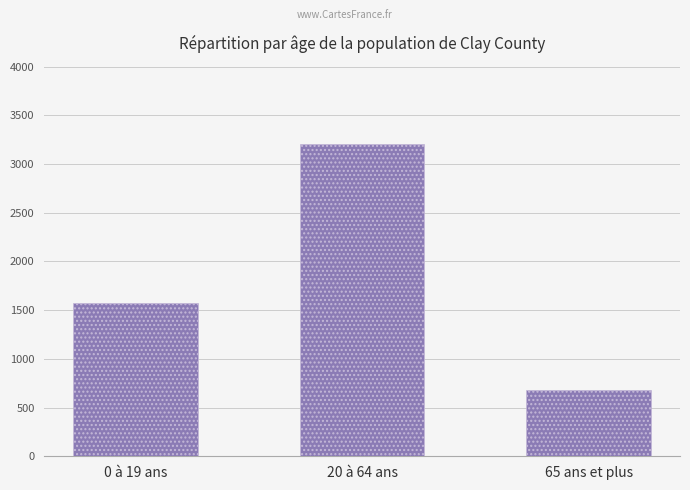

What is the smallest value displayed?

681